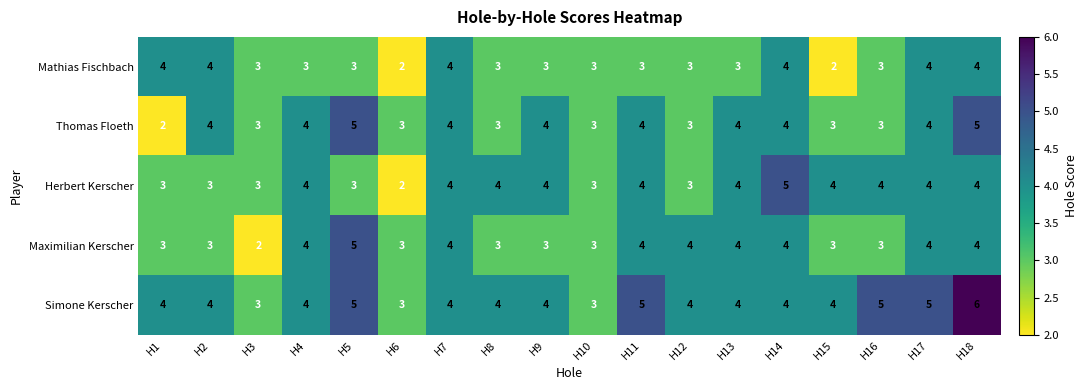

What is the average value of the Maximilian Kerscher series?

4